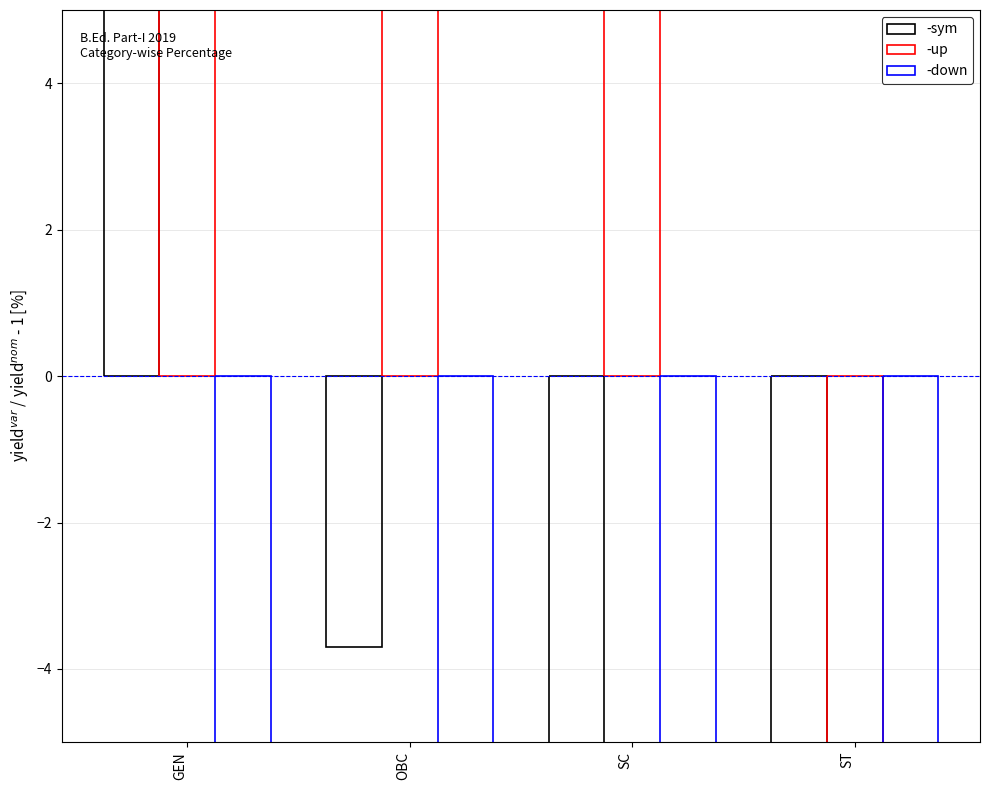

How many distinct data groups are displayed?

3